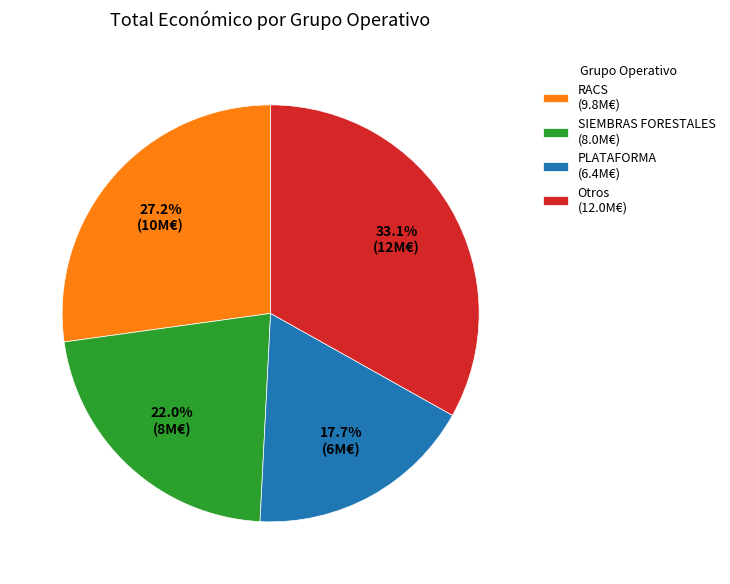

Rank the categories by value from lowest to highest.

PLATAFORMA (6.4M€), SIEMBRAS FORESTALES (8.0M€), RACS (9.8M€), Otros (12.0M€)